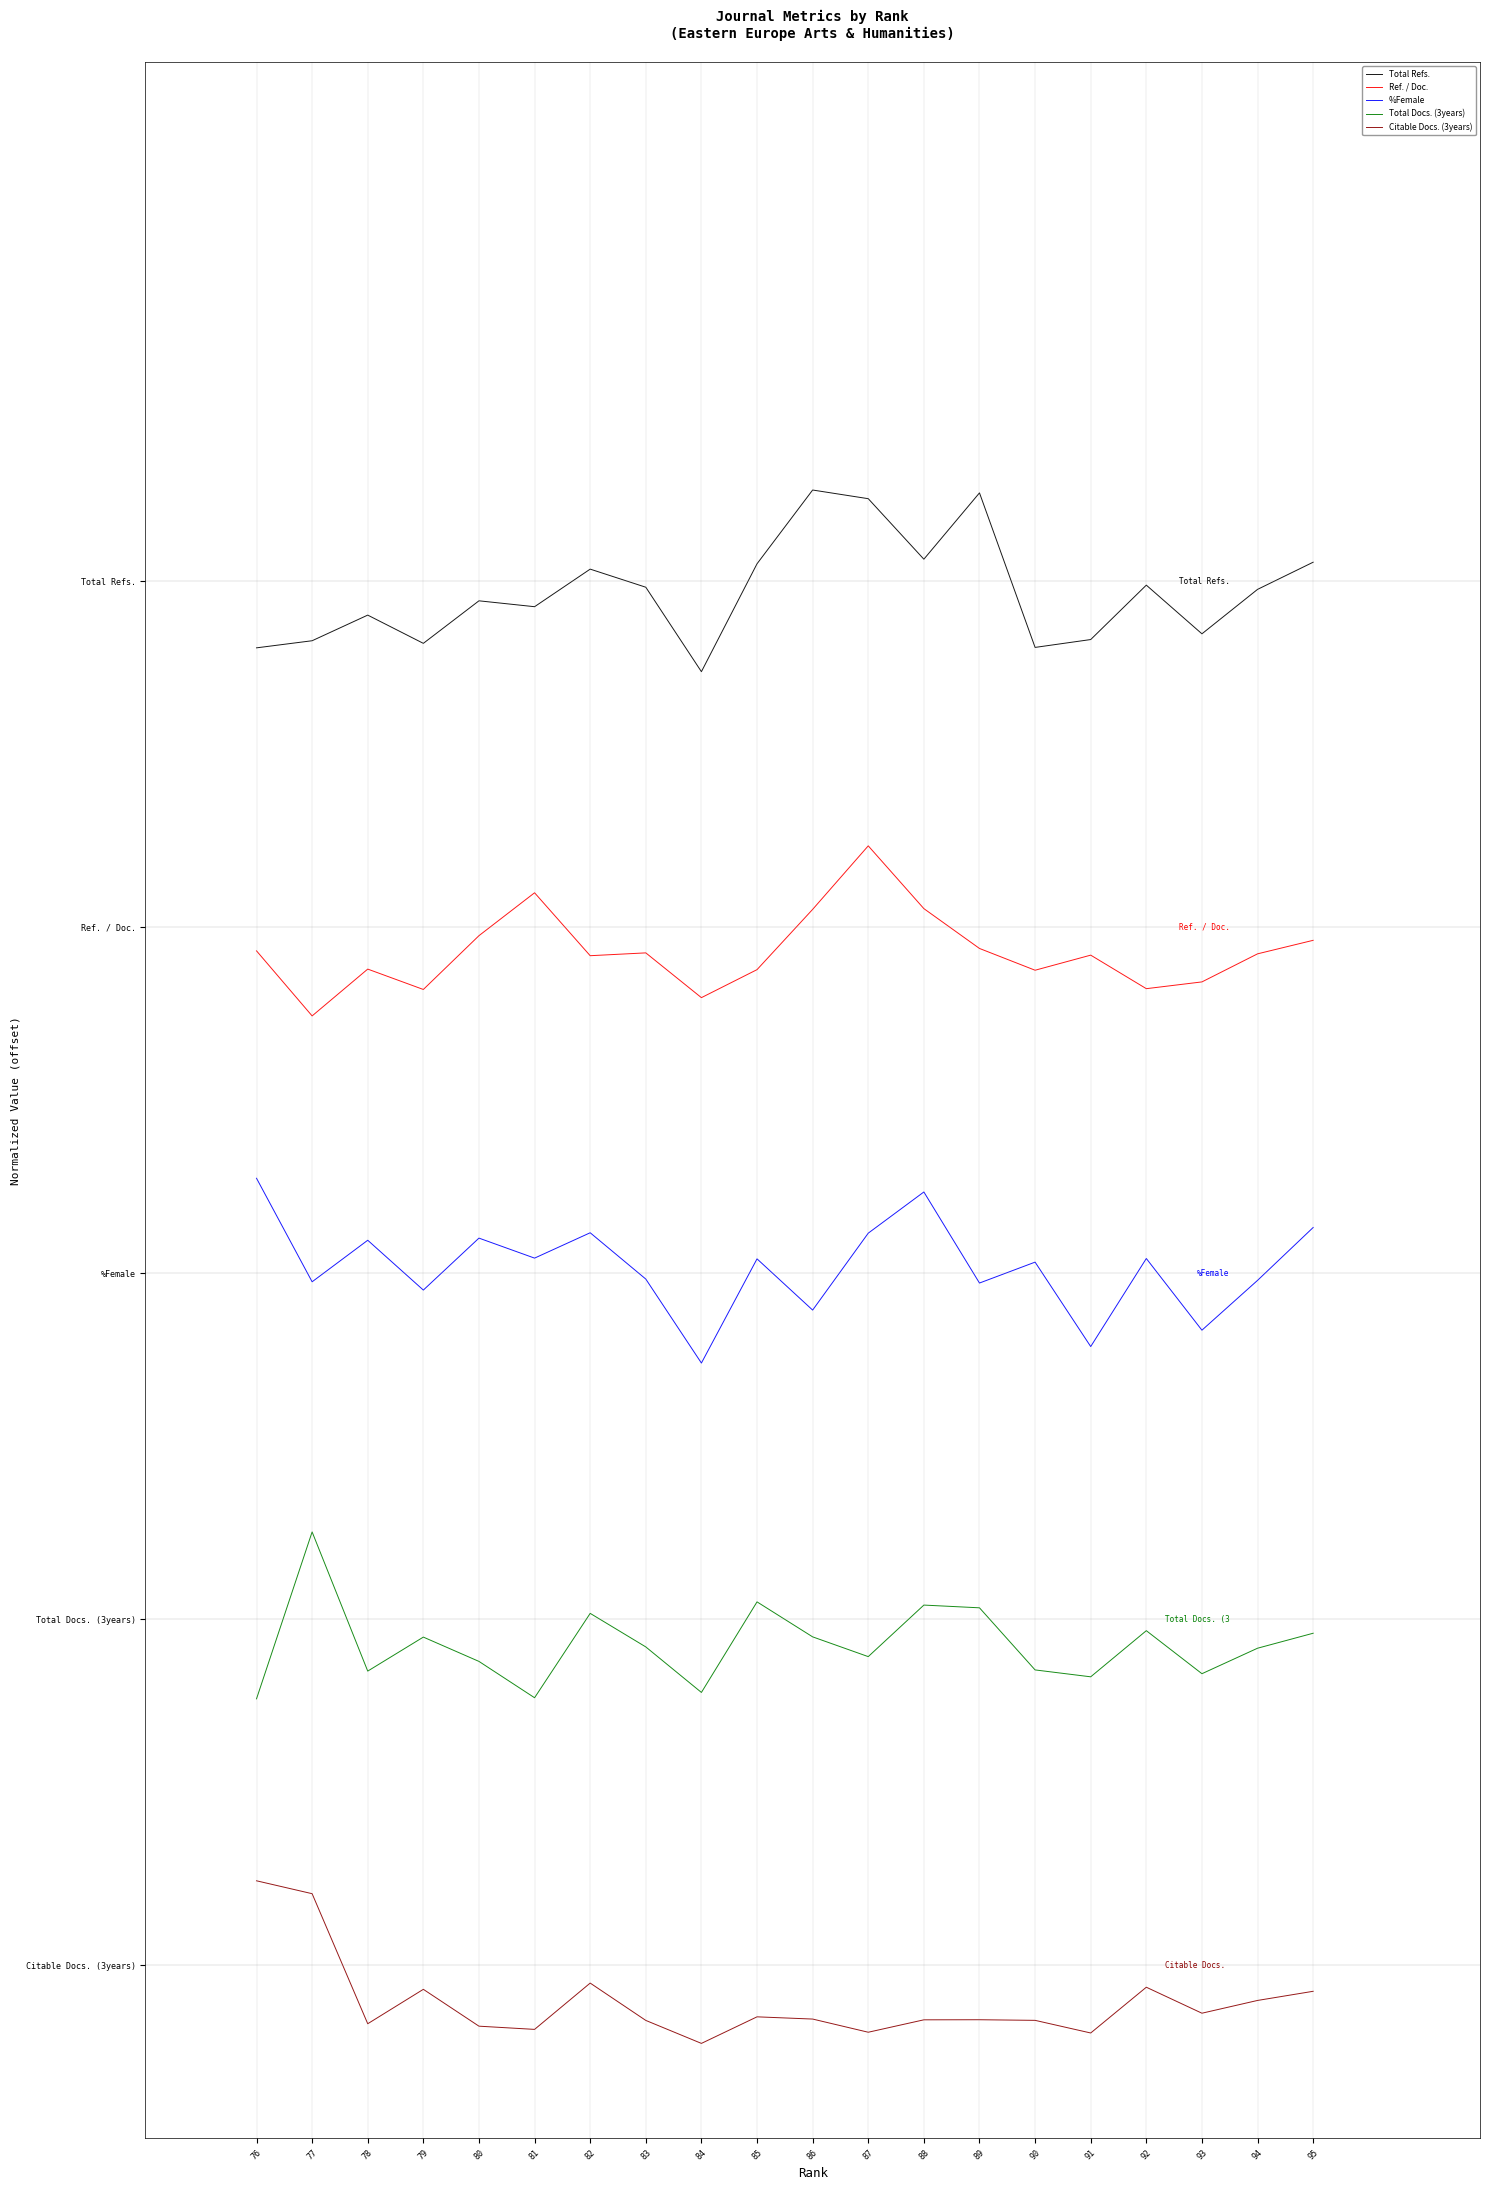

True or false: Citable Docs. (3years) and Total Refs. cross at least once.

False